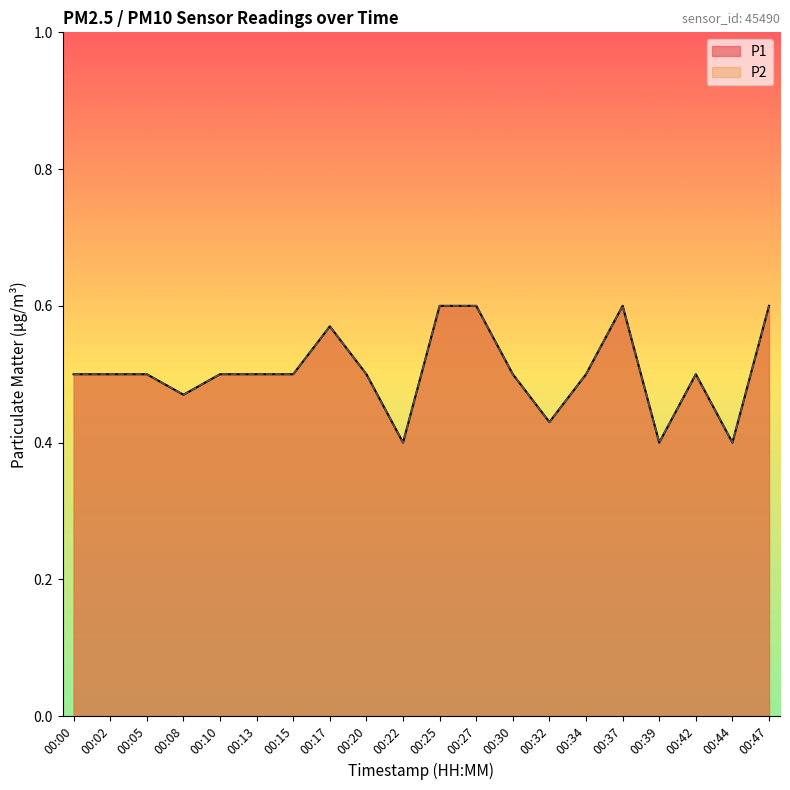

What is the difference between the second highest and minimum values in the P1 series?

0.2